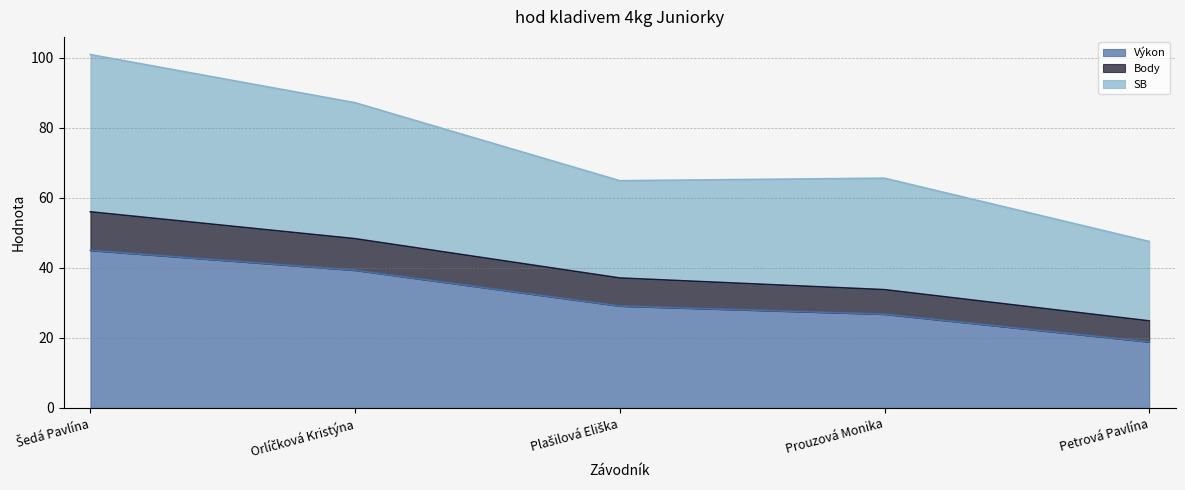

Reading right to left, extract all data points from this chart.

Výkon: 18.9	26.8	29.1	39.3	45.0
Body: 24.9	33.8	37.1	48.3	56.0
SB: 47.5	65.6	64.9	87.1	100.8